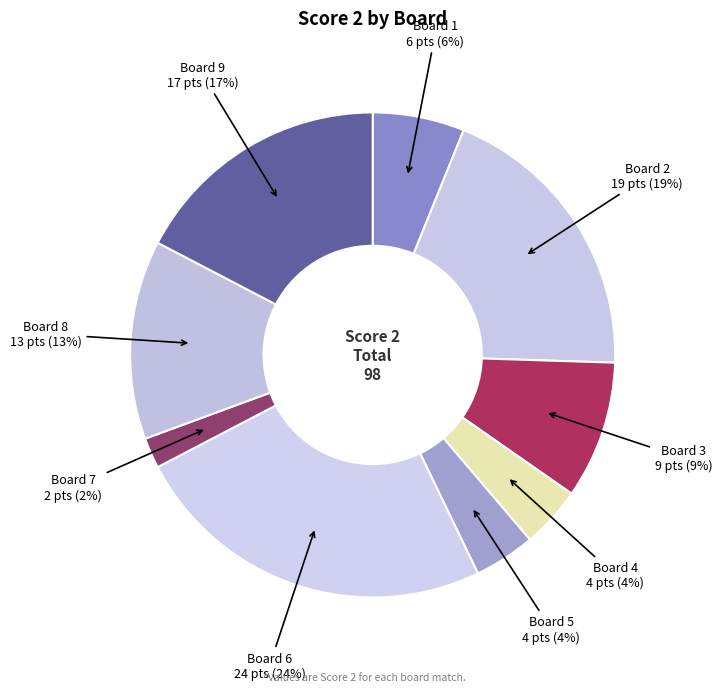

How many slices are in this pie chart?

9